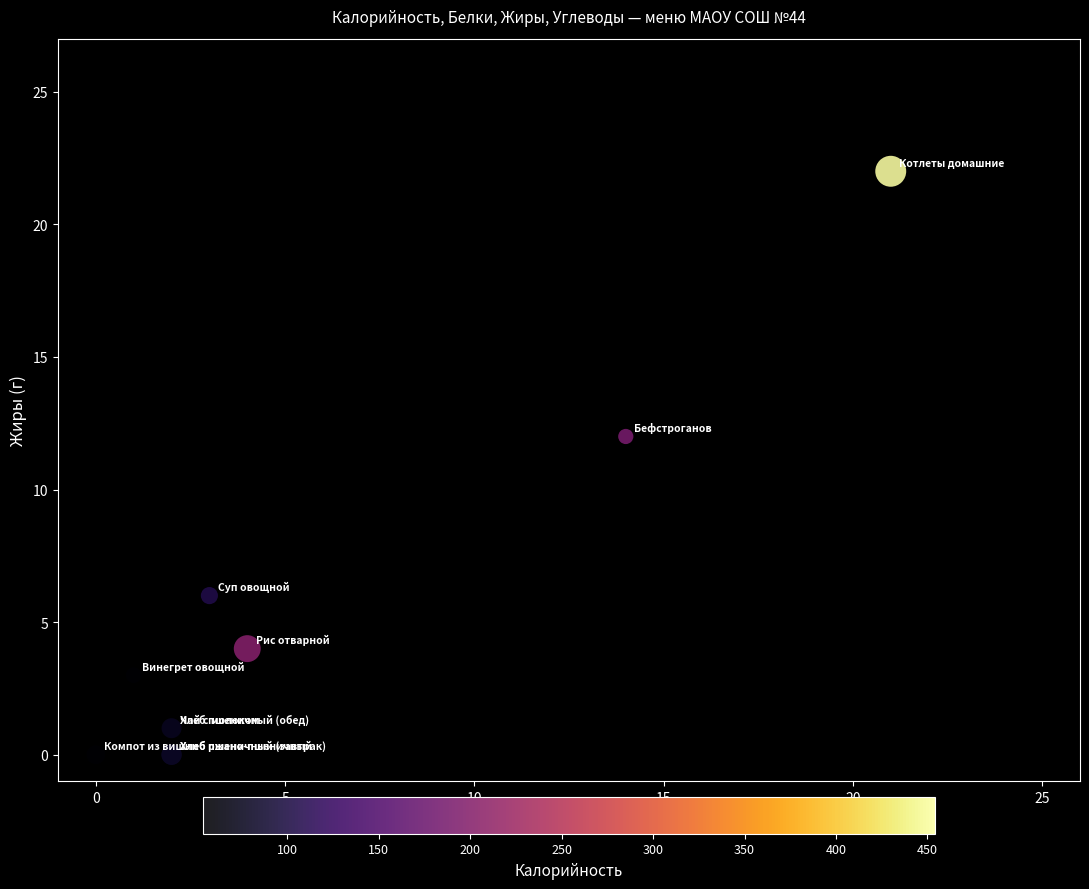

What Y value in the scatter plot is closest to 11?

12